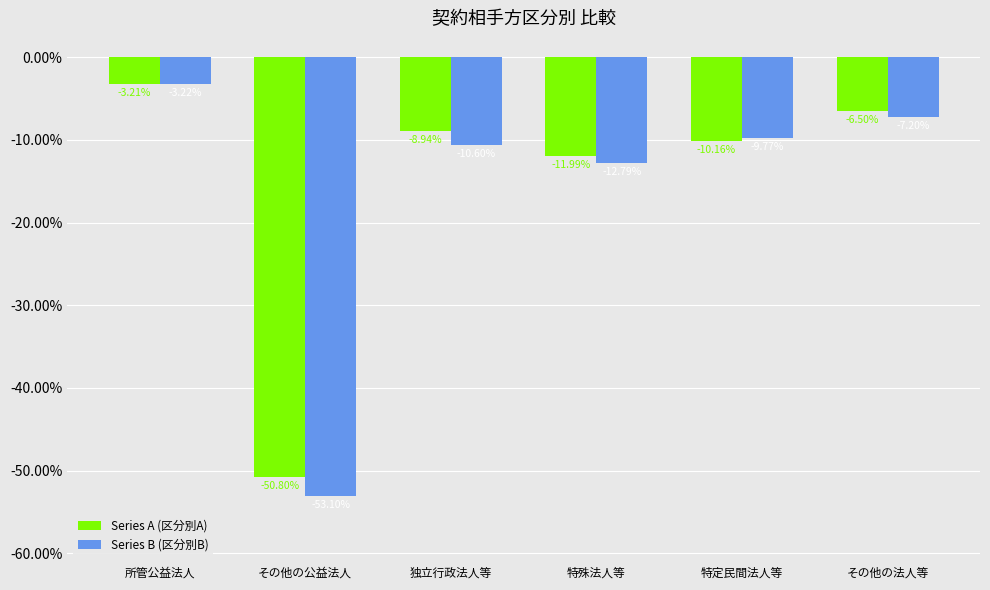

List the series in order of their peak value, highest first.

Series A (区分別A), Series B (区分別B)